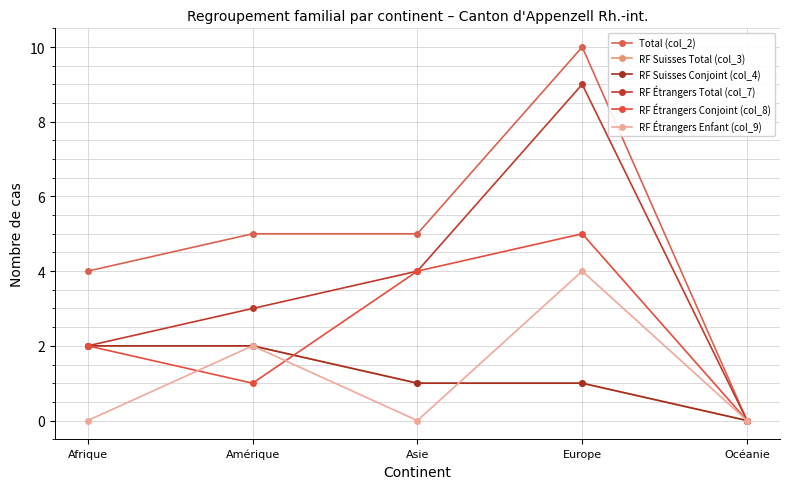

What is the difference between the maximum and minimum values in the RF Étrangers Conjoint (col_8) series?

5